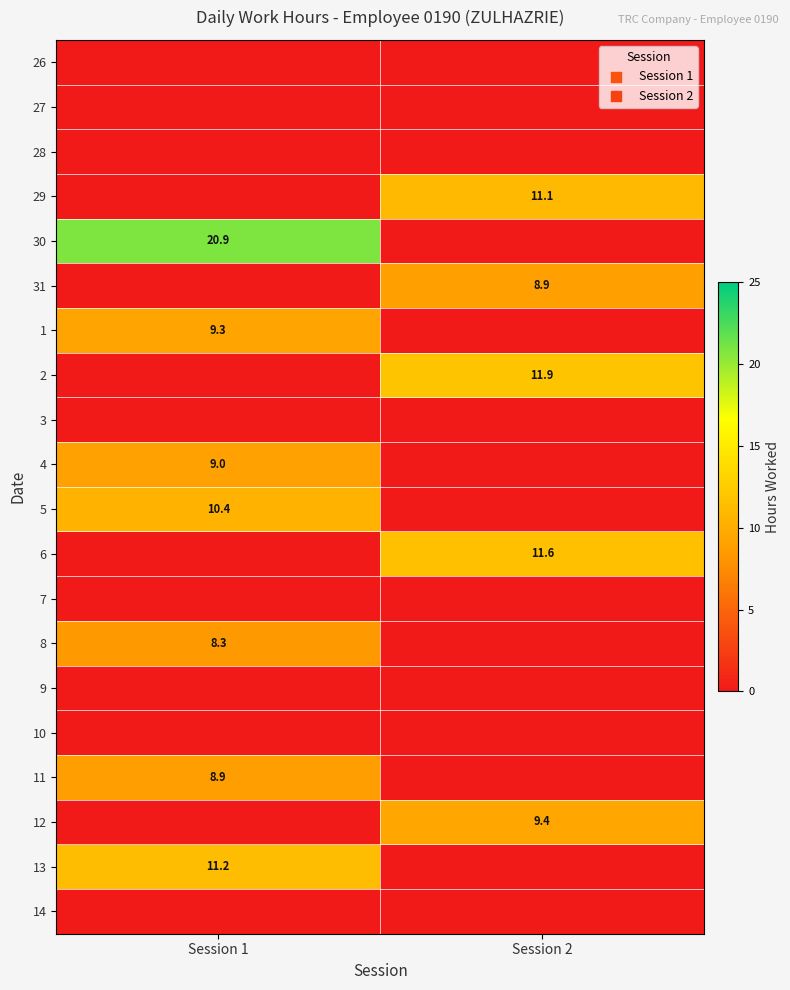

True or false: 8 has a value of 2.8 at Session 1.

False